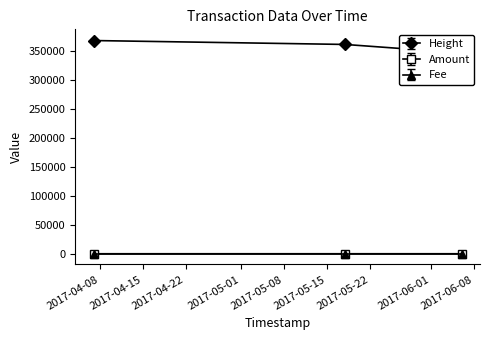

What is the value of the Amount point at the 2nd from the left?

1